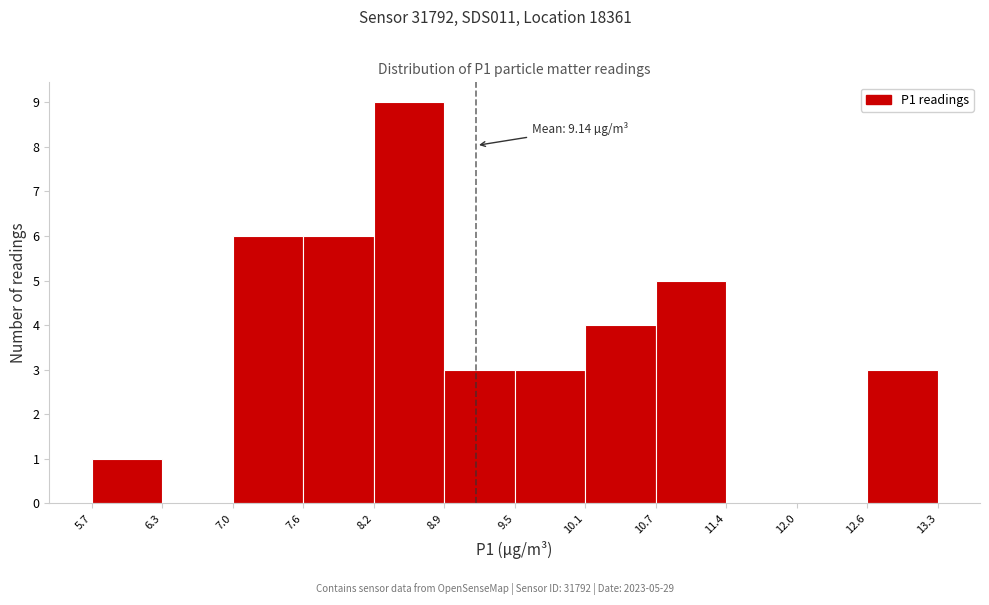

Over which range of the x-axis is the bar tallest?

8.2 to 8.9